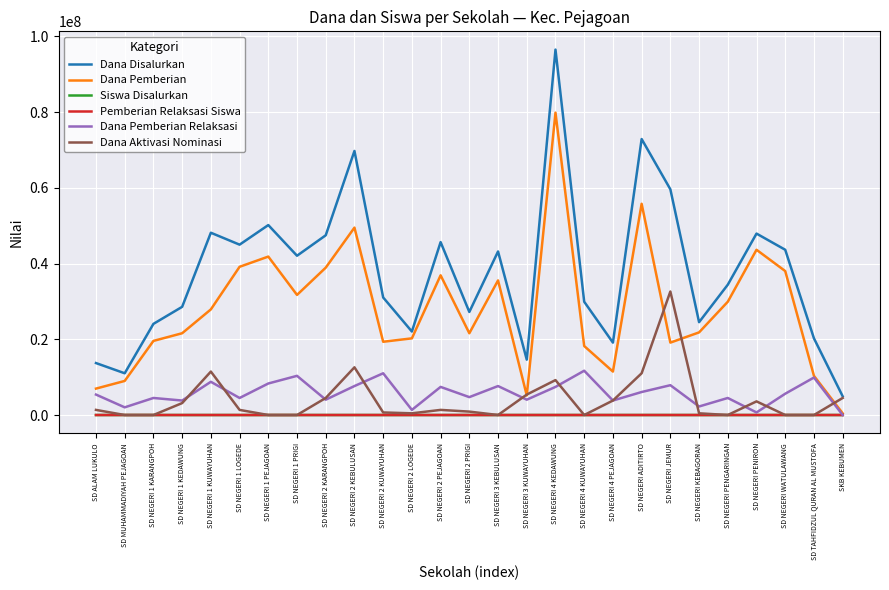

Read the Pemberian Relaksasi Siswa value at SD ALAM LUKULO, to the nearest 10.

10